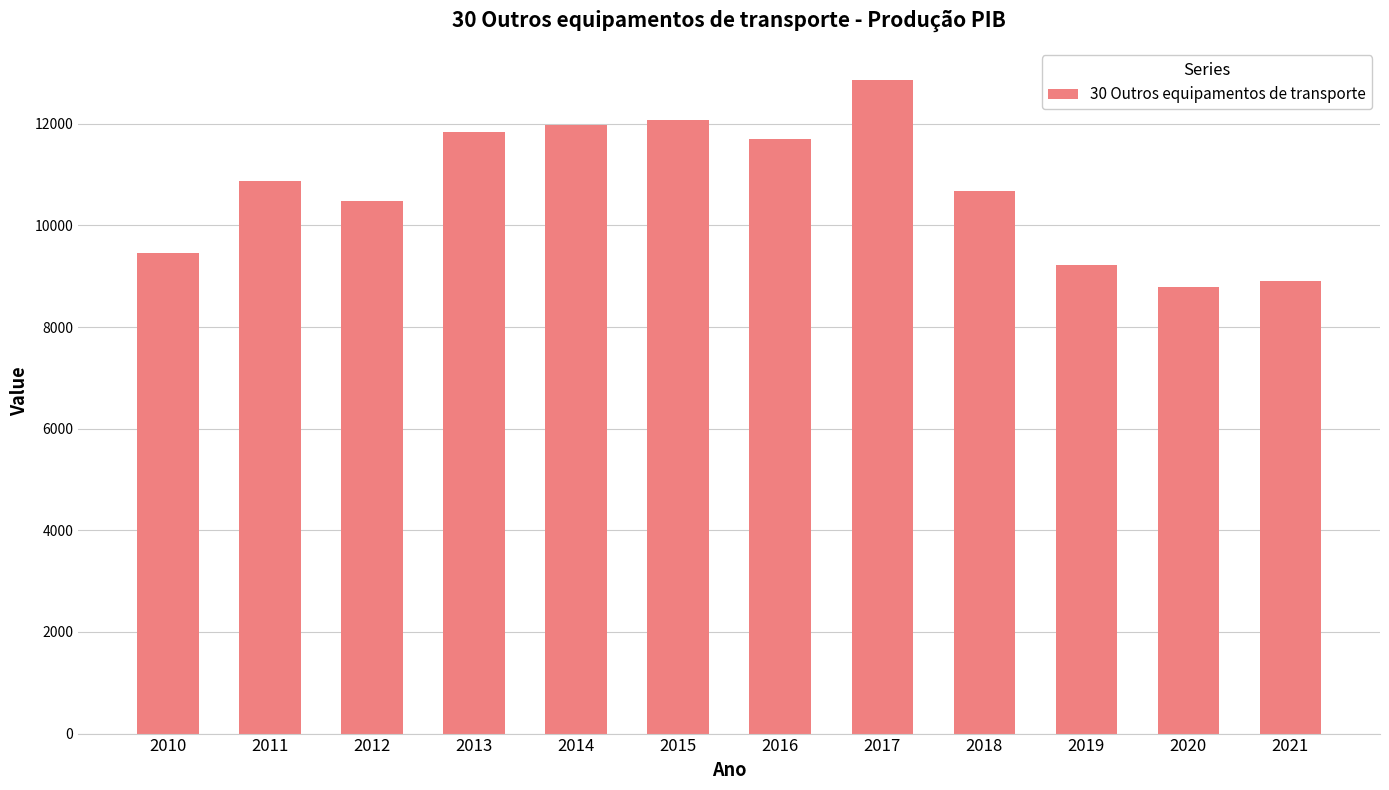

Between 2012 and 2015, which is larger?

2015